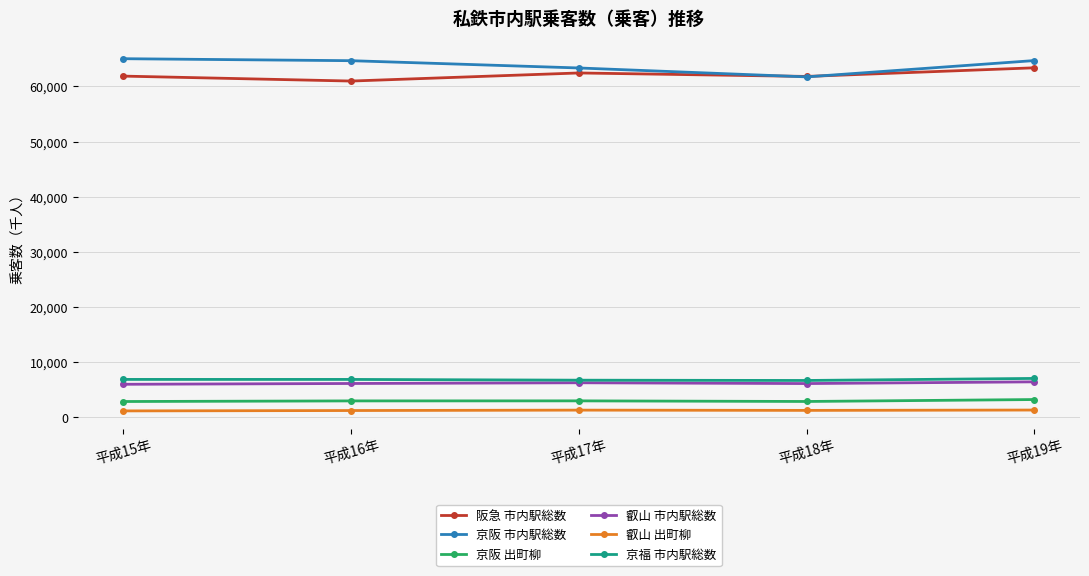

Is the value of 叡山 市内駅総数 at 平成19年 greater than the value of 京阪 市内駅総数 at 平成17年?

No